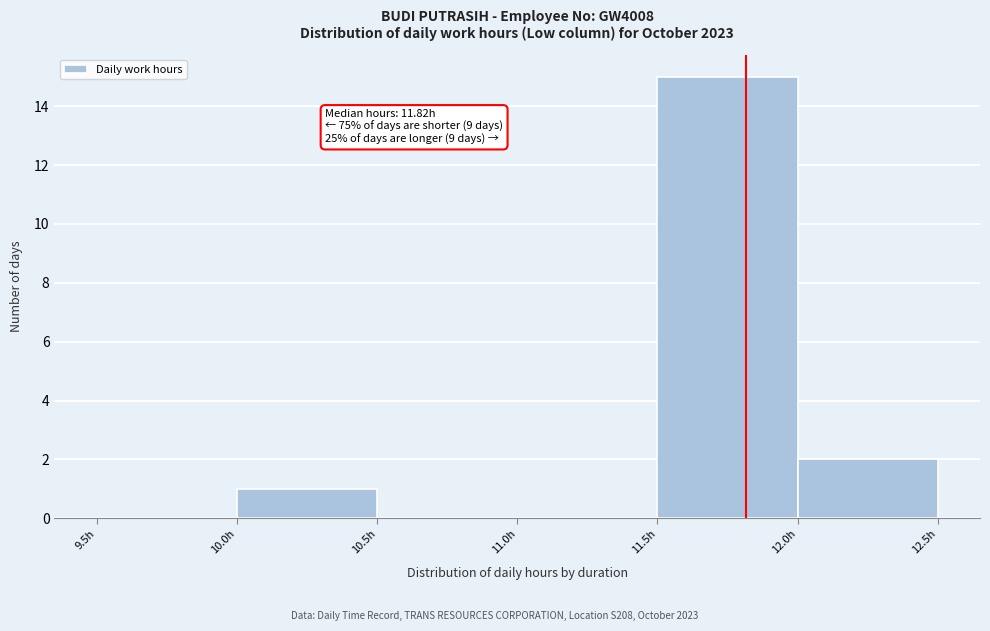

Over which range of the x-axis is the bar tallest?

11.5 to 12.0